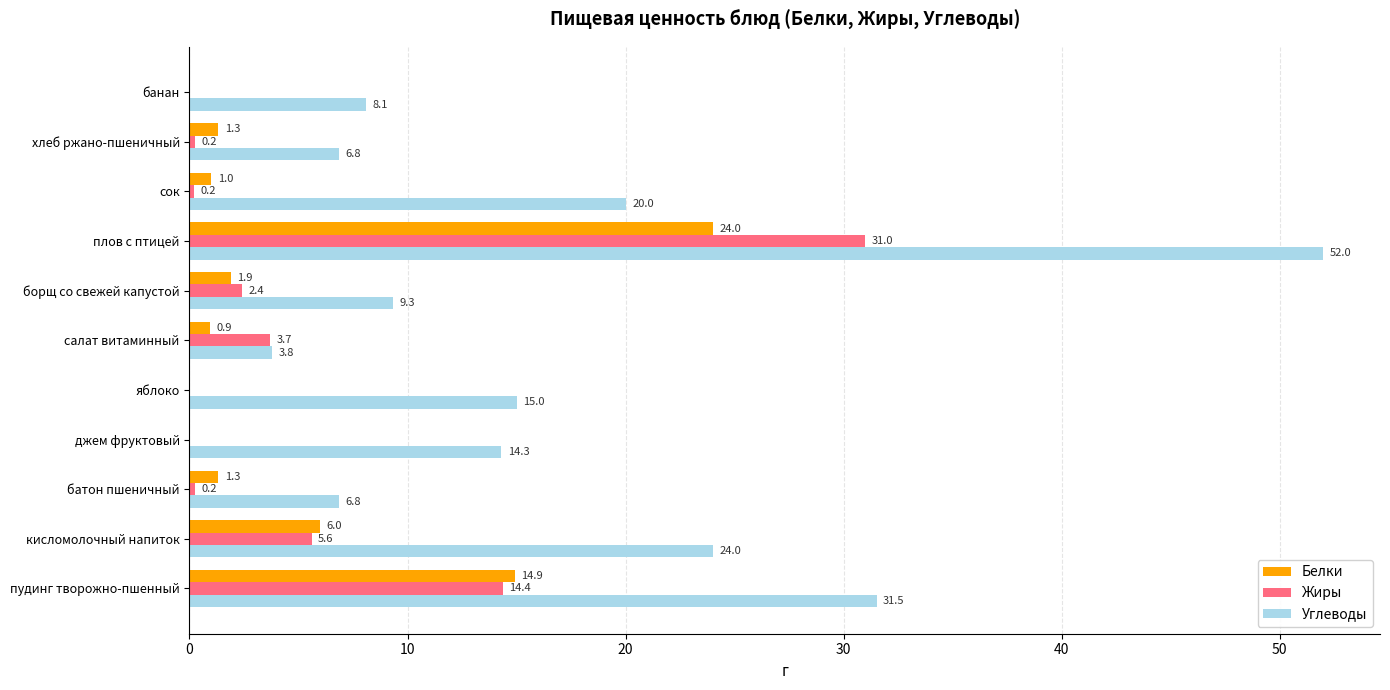

The value of Углеводы at салат витаминный is 3.8. True or false?

True